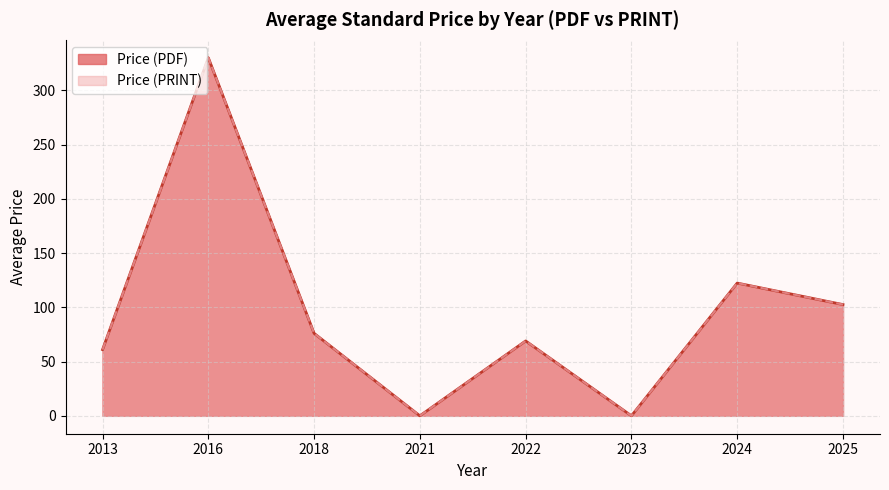

Does the chart have visible grid lines?

Yes